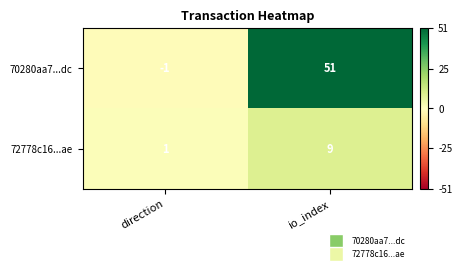

What is the spread (max minus min) of values at io_index?

42